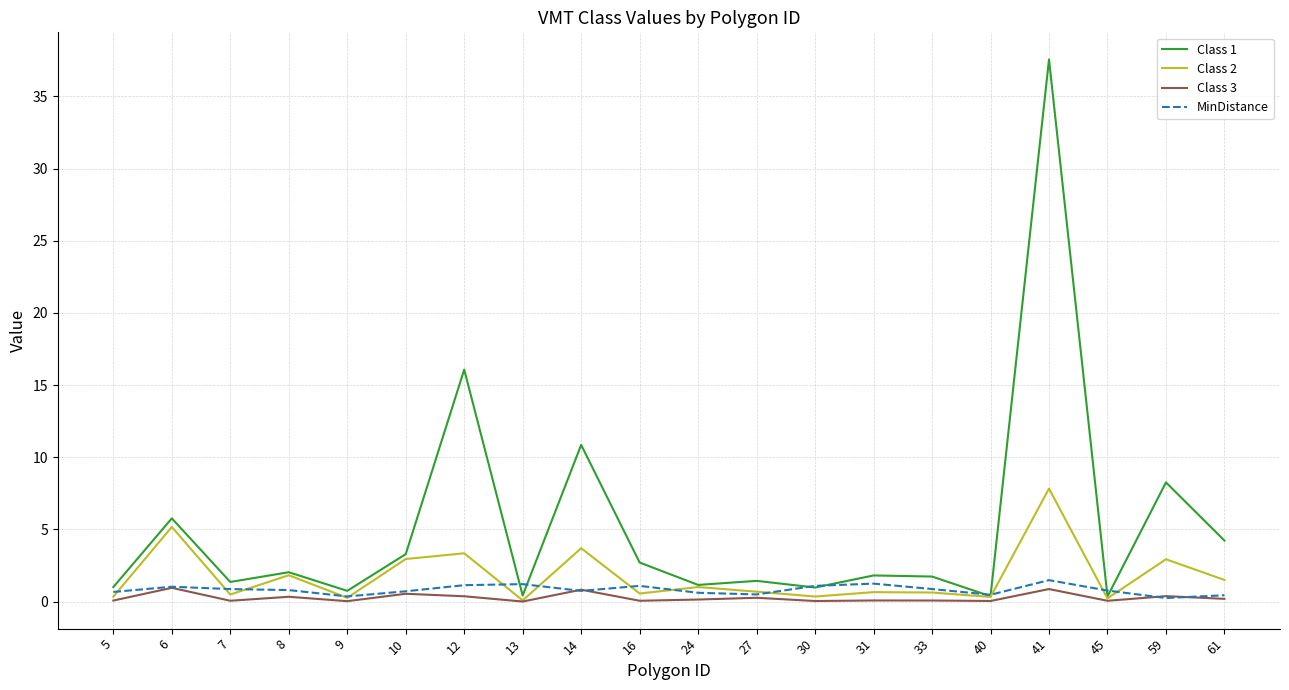

Which label corresponds to the largest value in the chart?

41